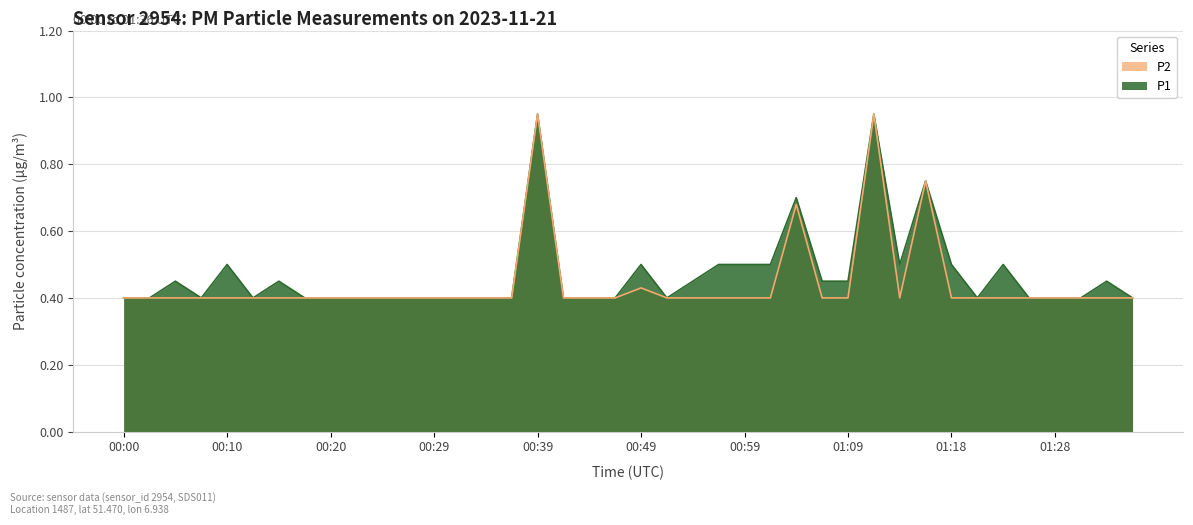

True or false: P2 and P1 intersect in this chart.

False